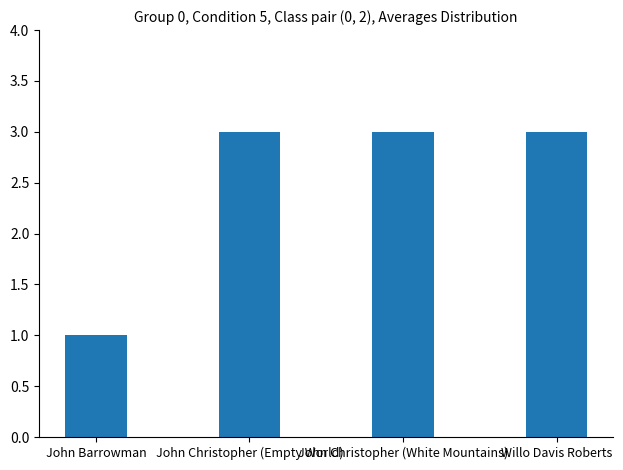

Does the chart contain stacked bars?

No